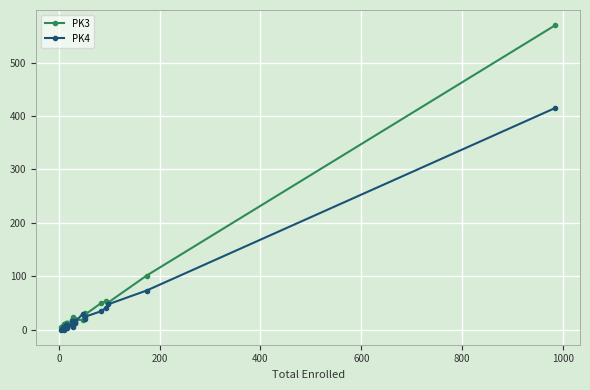

The value of PK4 at 1000 is 151. True or false?

False